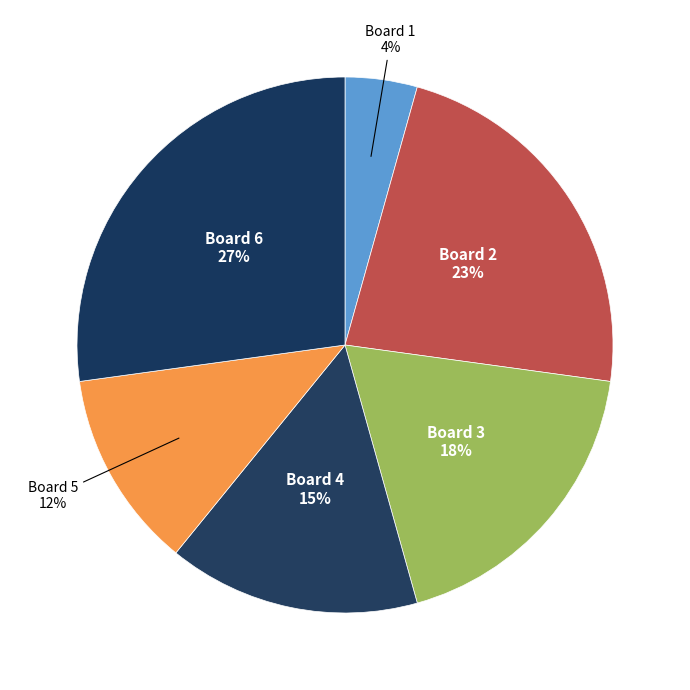

Count the number of slices in the pie.

6